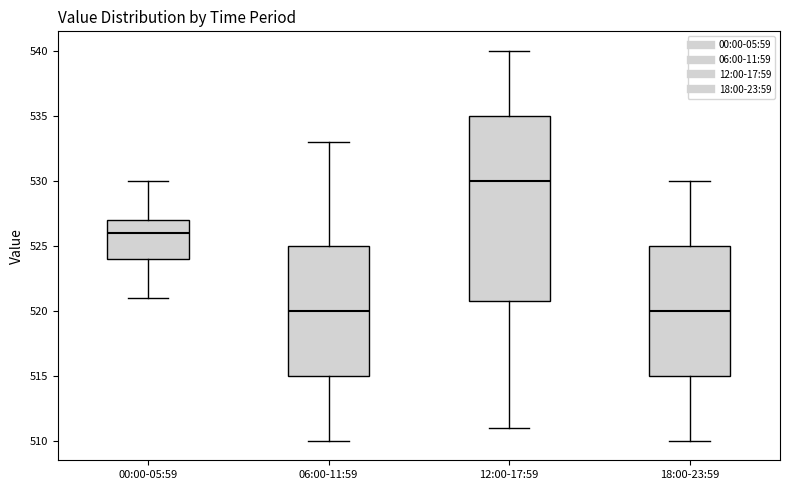

Which box is the tallest, from its lower edge to its upper edge?

12:00-17:59